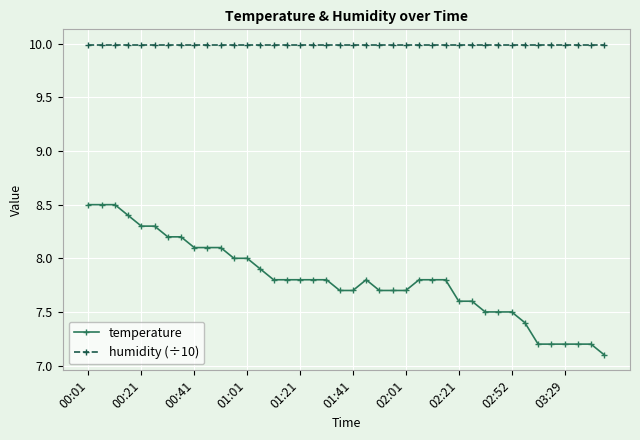

What is the value of the temperature point at the 4th from the left?

8.4